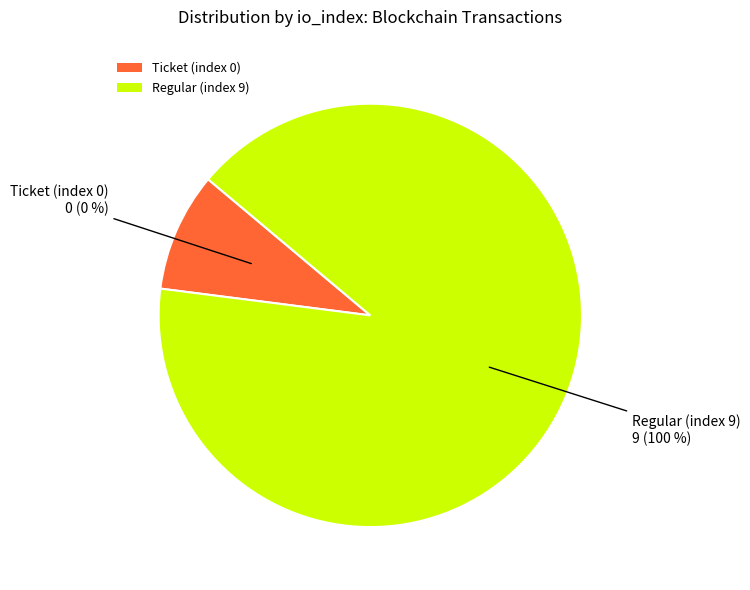

What percentage do Regular (index 9) and Ticket (index 0) together represent?

100.0%